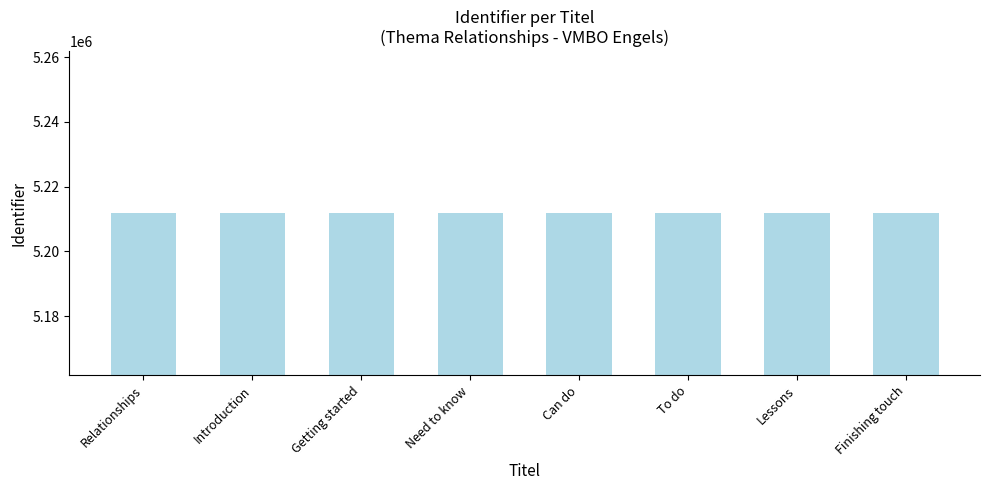

What is the minimum value shown in the chart?

5211778